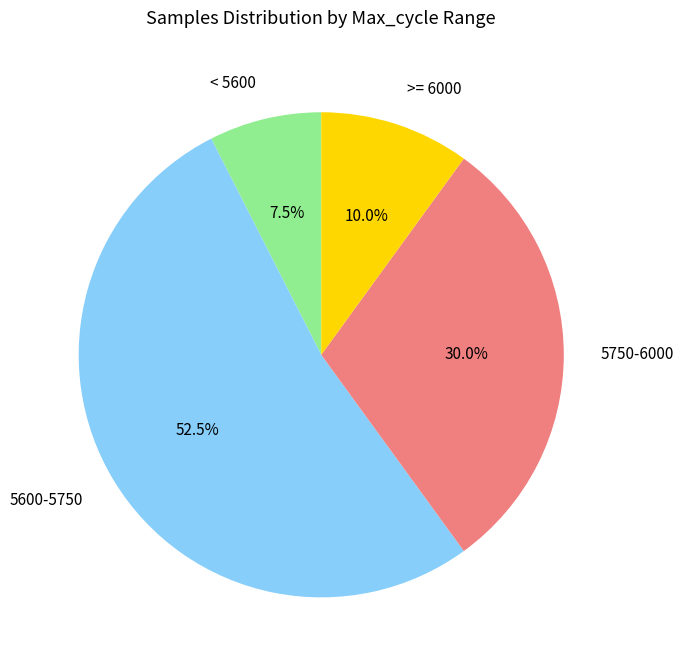

Is there a majority slice in this chart?

Yes